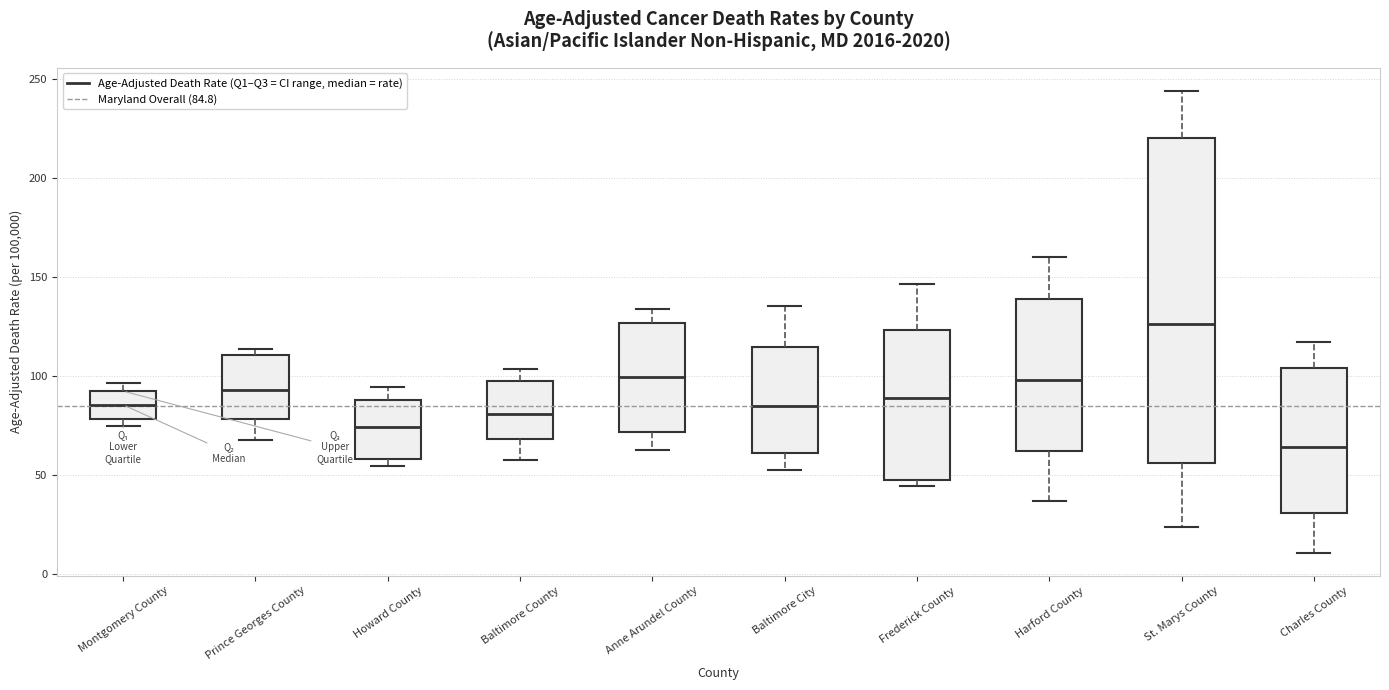

Reading left to right, read every box against the y-axis: the position of its median line, the range the box covers, and the ends of its whiskers. The values are not printed on the chart, so give them approximately, as read against the axis.

Montgomery County: median 85, box 80 to 90, whiskers 75 to 95
Prince Georges County: median 95, box 80 to 110, whiskers 70 to 115
Howard County: median 75, box 60 to 90, whiskers 55 to 95
Baltimore County: median 80, box 70 to 95, whiskers 55 to 105
Anne Arundel County: median 100, box 70 to 125, whiskers 65 to 135
Baltimore City: median 85, box 60 to 115, whiskers 50 to 135
Frederick County: median 90, box 50 to 125, whiskers 45 to 145
Harford County: median 100, box 60 to 140, whiskers 35 to 160
St. Marys County: median 125, box 55 to 220, whiskers 25 to 245
Charles County: median 65, box 30 to 105, whiskers 10 to 115